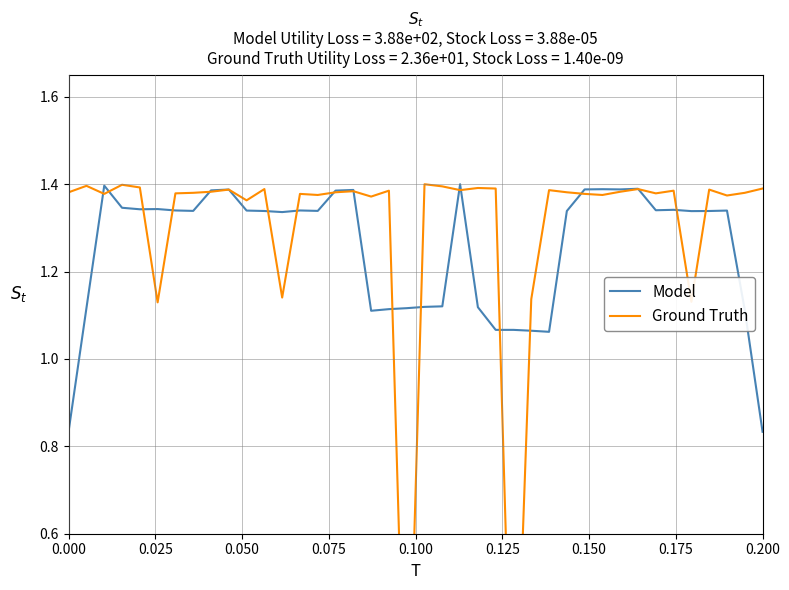

What is the value of the Model point at the 29th from the left?

1.3